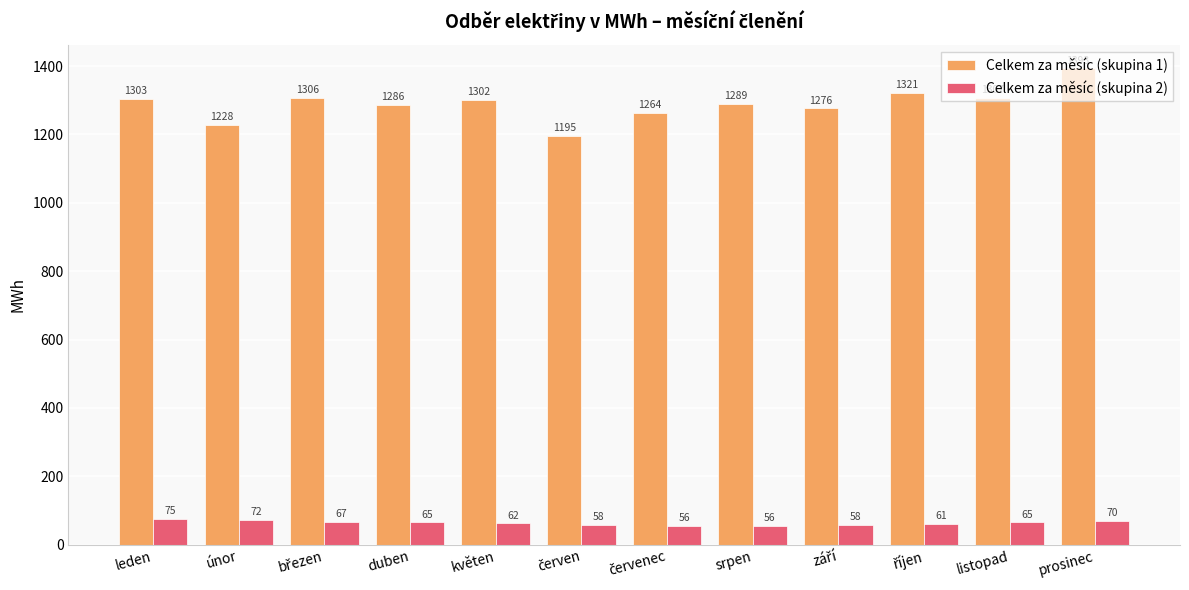

True or false: Celkem za měsíc (skupina 2) has a value of 65 at duben.

True